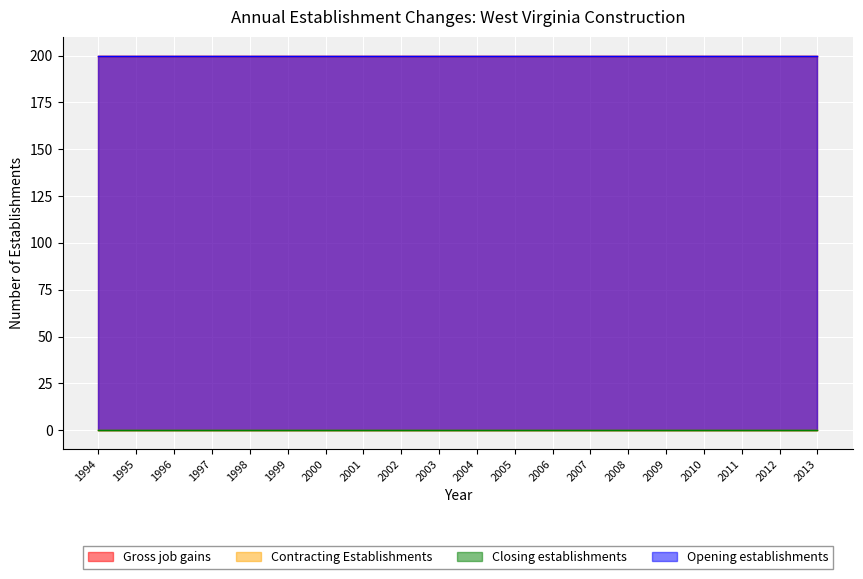

True or false: Opening establishments has more than 0 points higher than both neighbors.

False